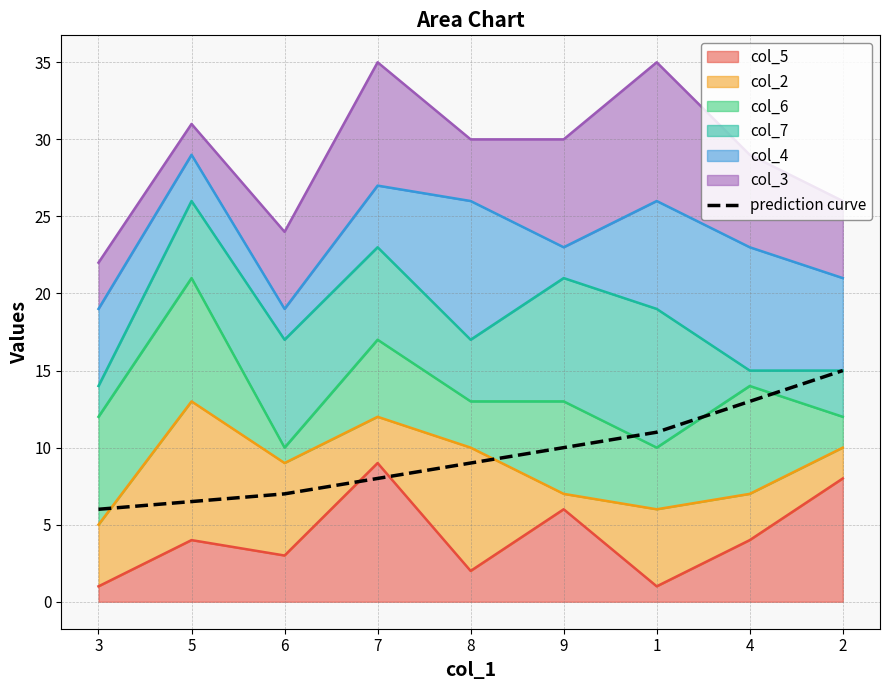

What is the maximum value shown in the chart?

15.0